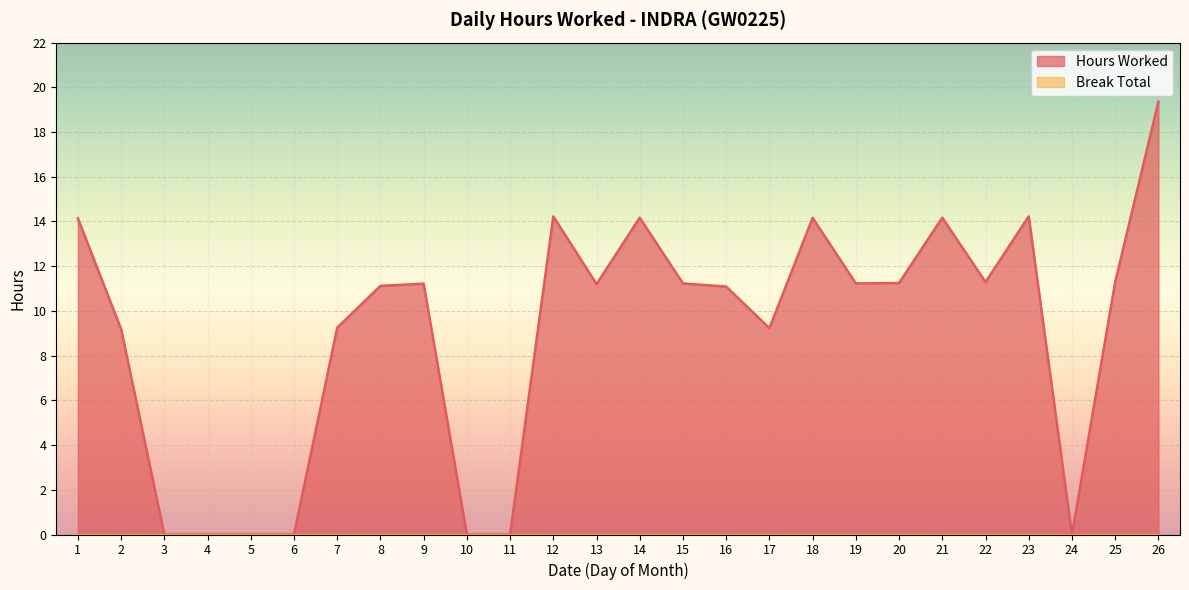

List the labels in order of value, largest first.

26, 12, 23, 14, 21, 18, 1, 22, 25, 20, 15, 19, 9, 13, 8, 16, 7, 17, 2, 3, 4, 5, 6, 10, 11, 24